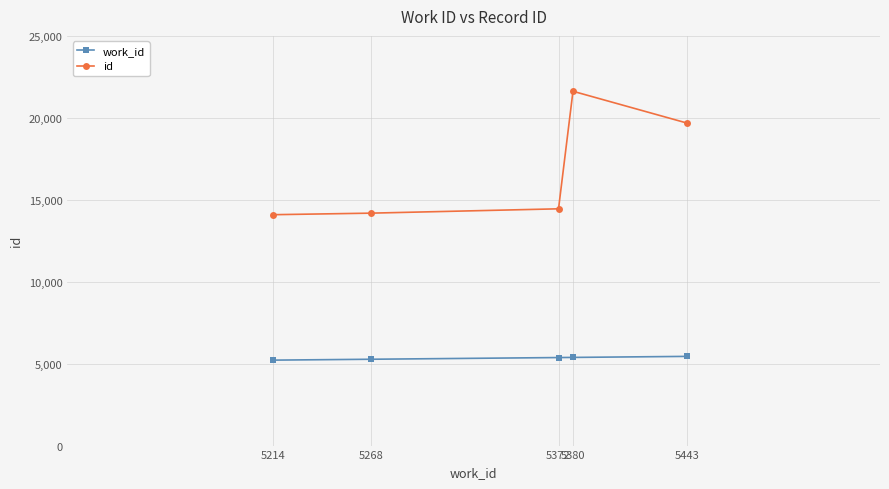

What is the lowest value of the id series?

14089